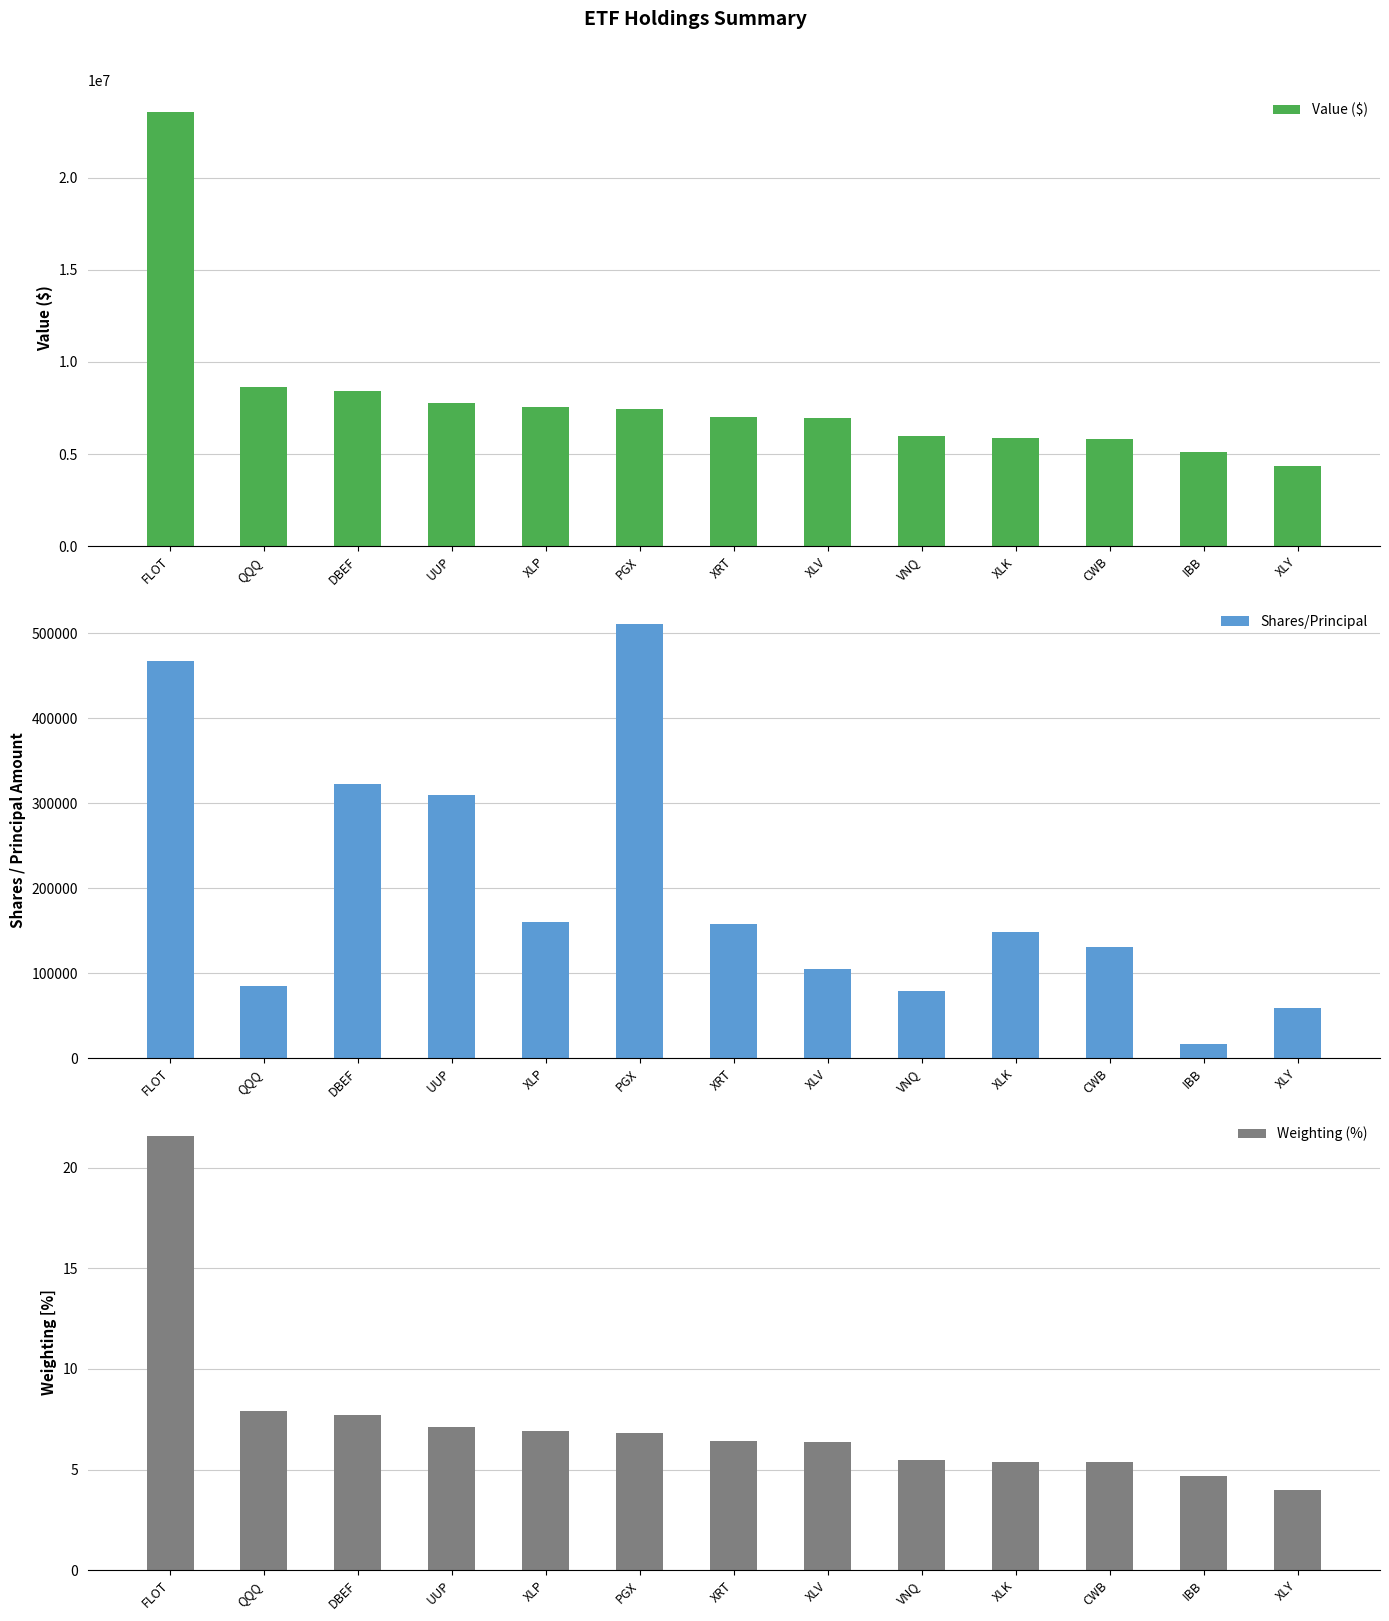

What is the approximate value of Value ($) at XLP?

7539000